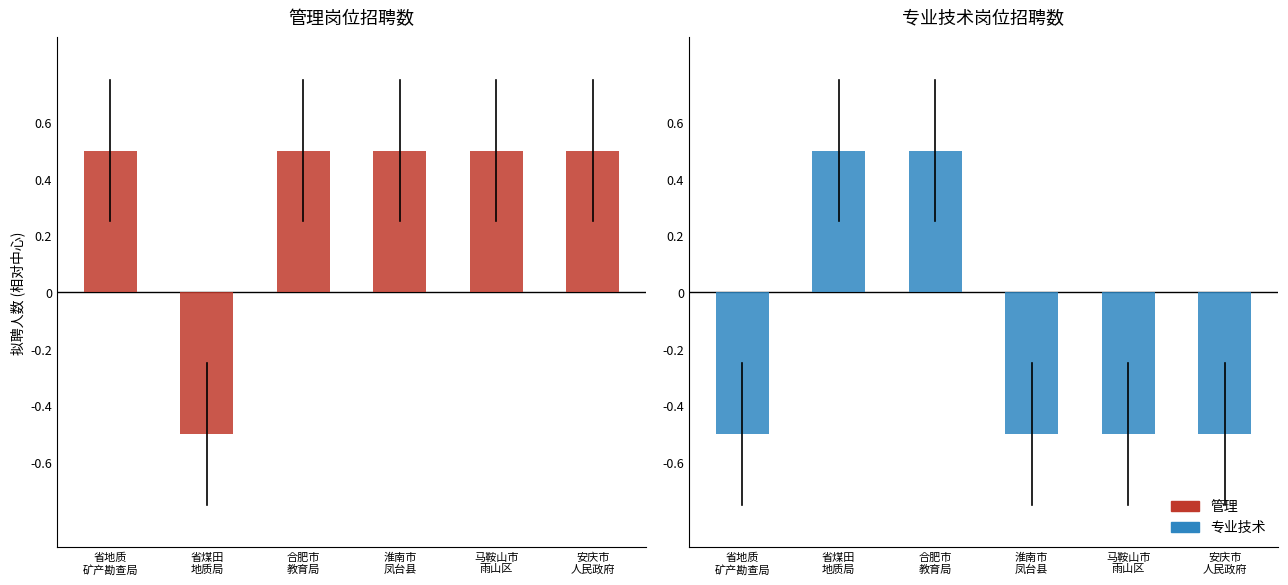

What is the maximum value for 专业技术?

0.5